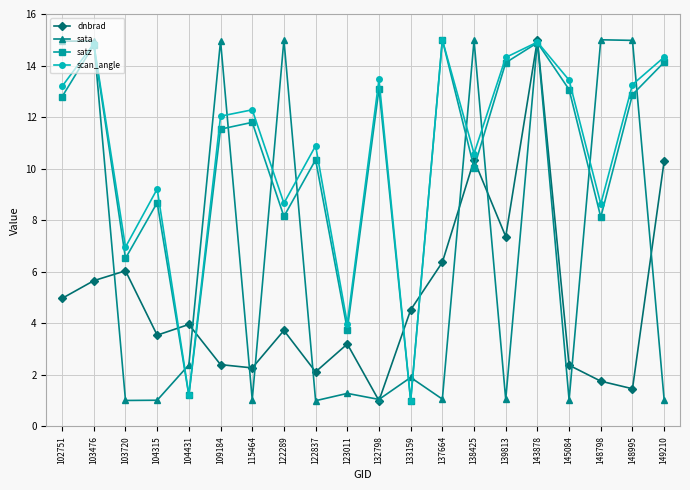

What is the total value across all series at 145084?

29.9